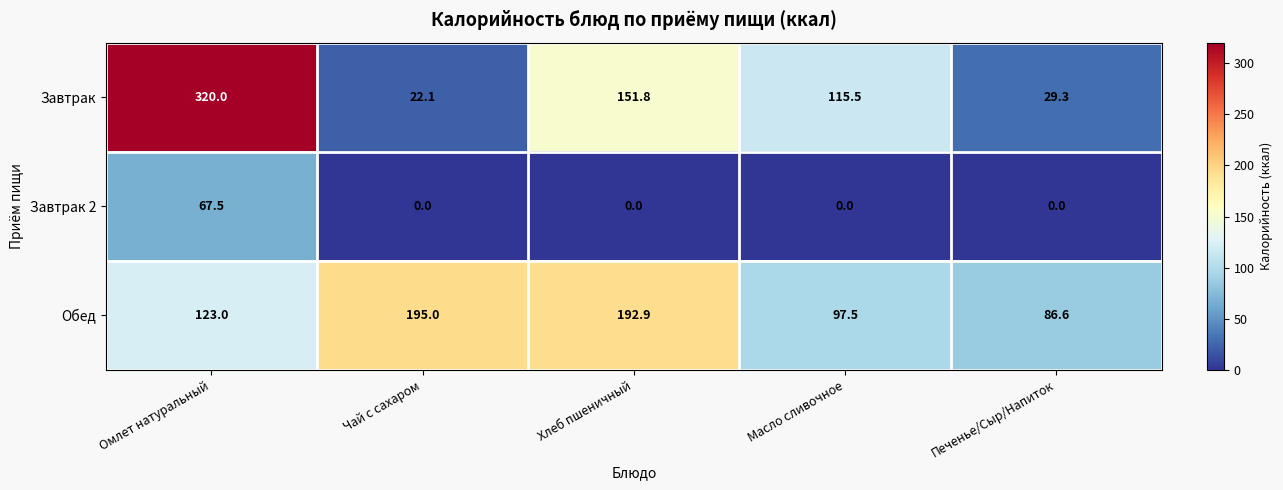

What is the minimum value for Обед?

86.6